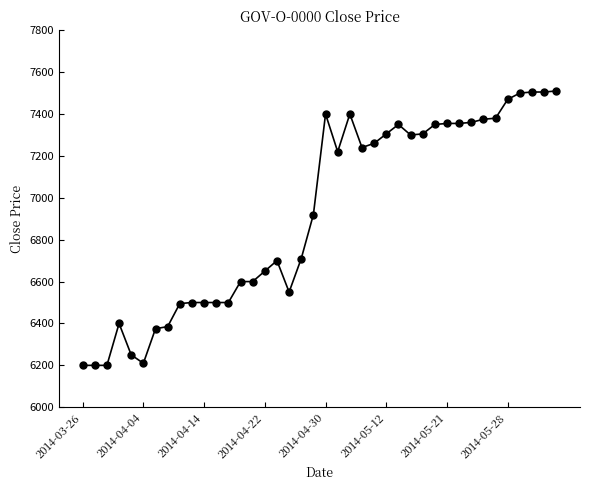

What is the sum of all values?

276890